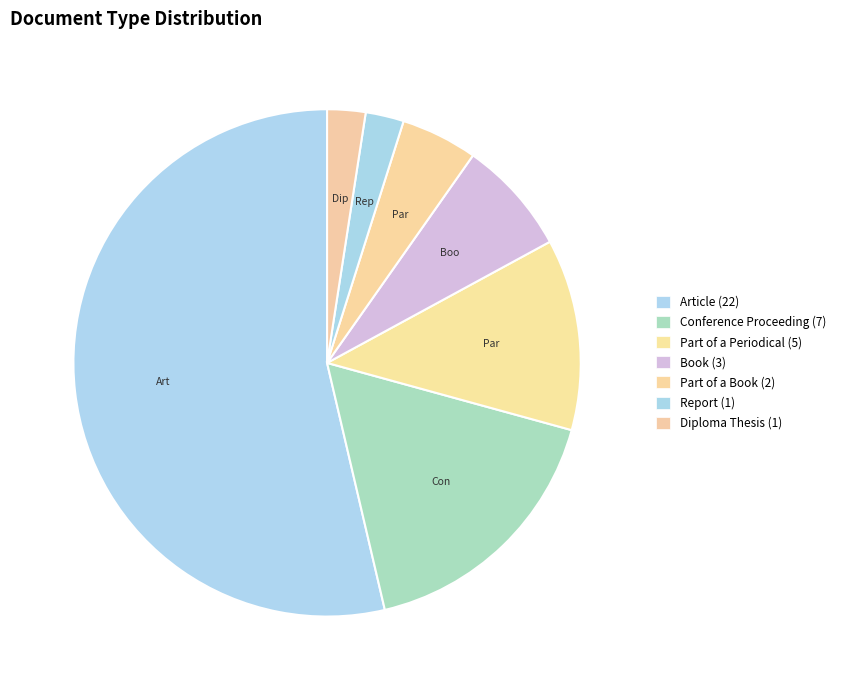

Is the sum of Diploma Thesis and Article greater than half?

Yes